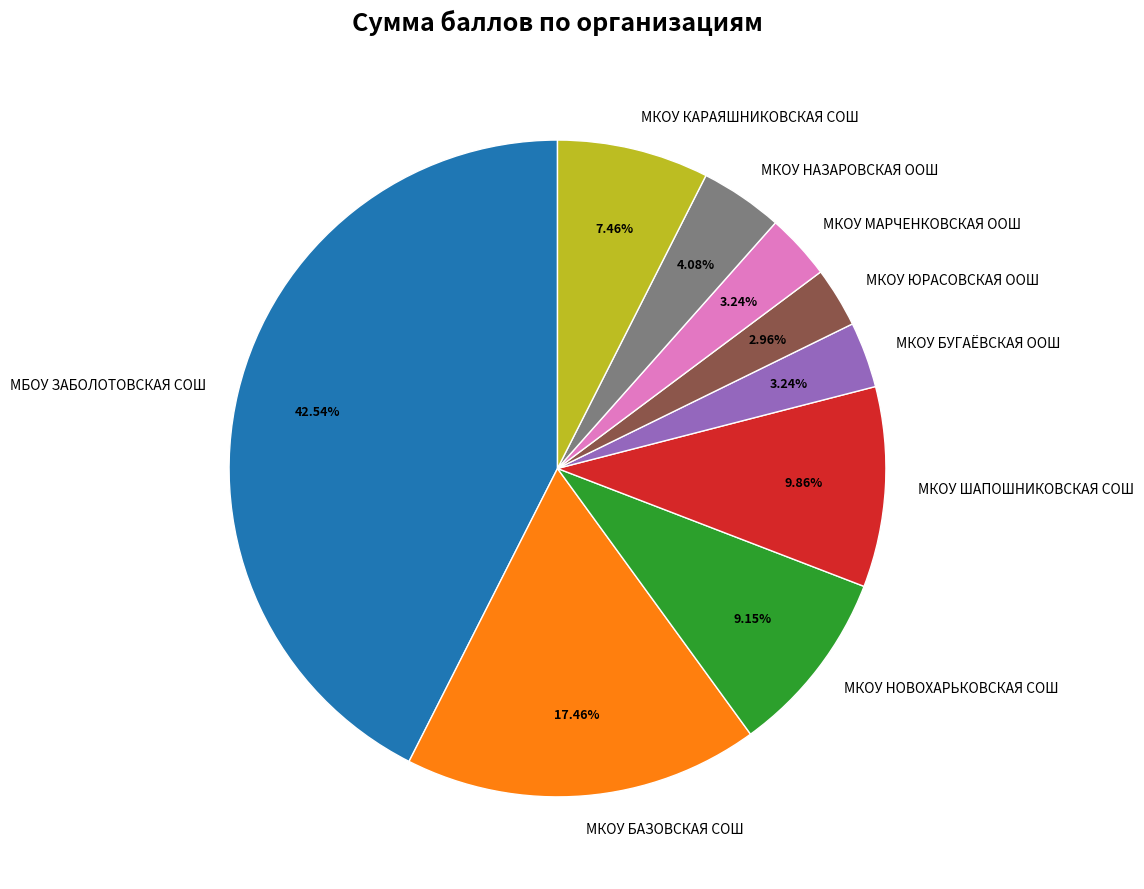

Combined, what portion of the pie is МКОУ БУГАЁВСКАЯ ООШ and МКОУ ЮРАСОВСКАЯ ООШ?

6.2%